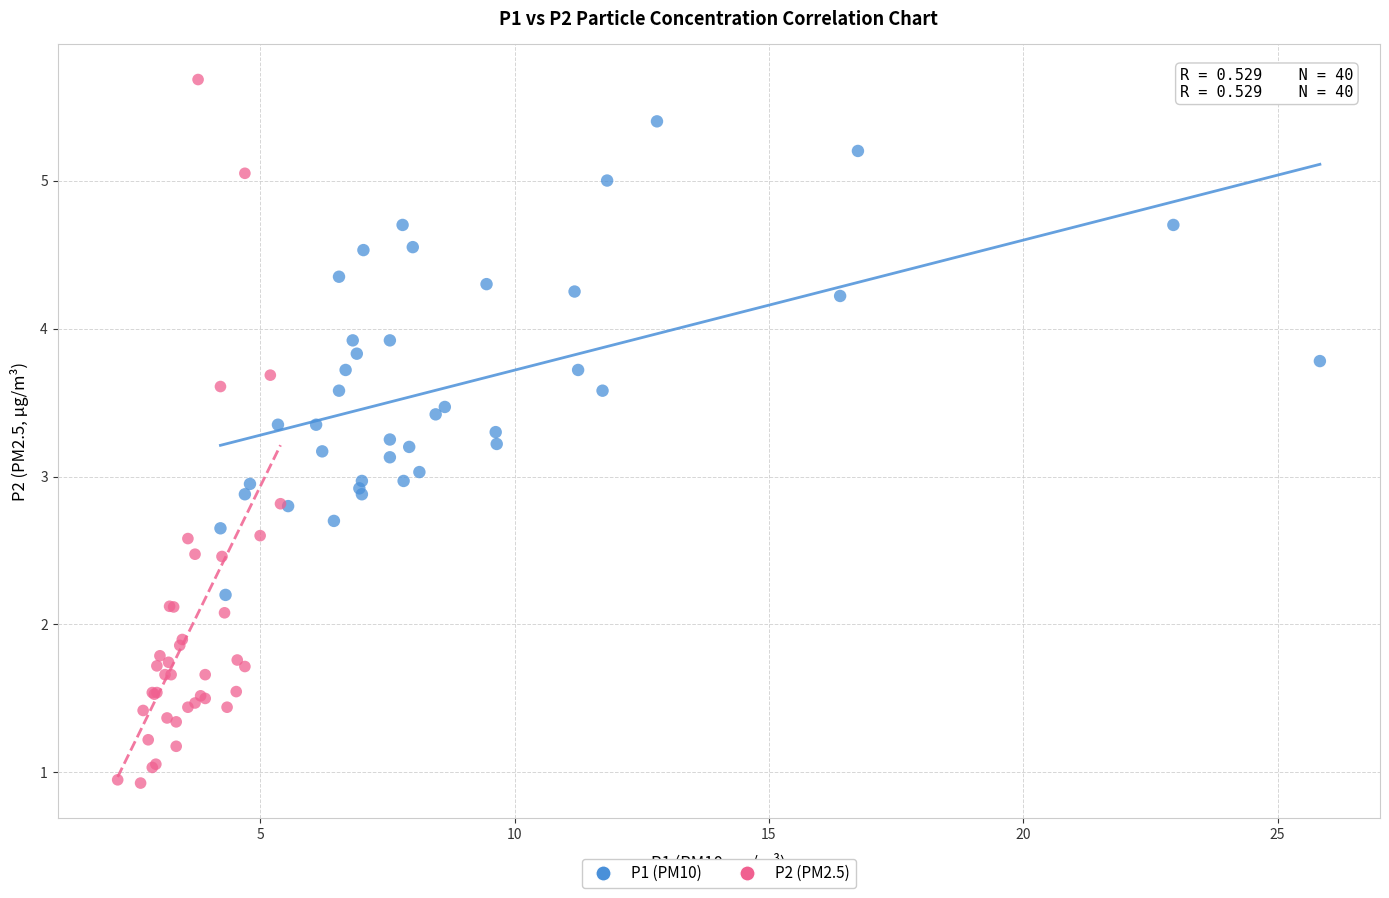

Which series has the widest spread of Y values?

P2 (PM2.5)